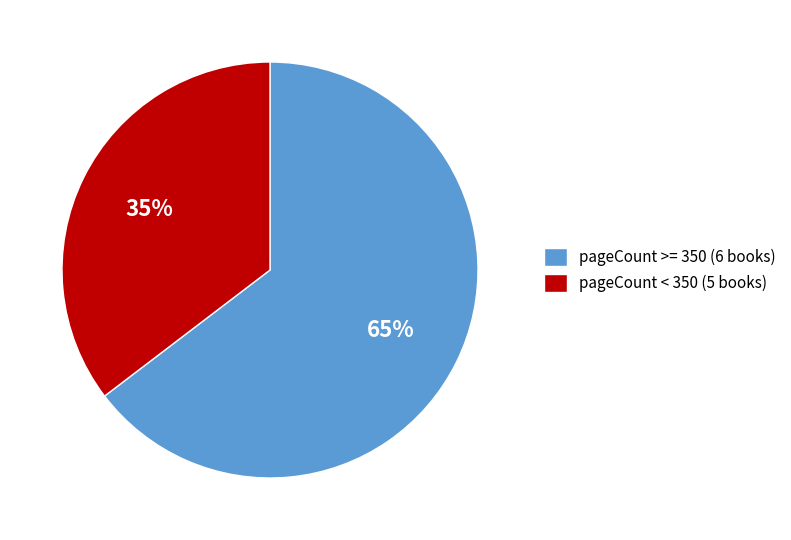

Count the number of slices in the pie.

2